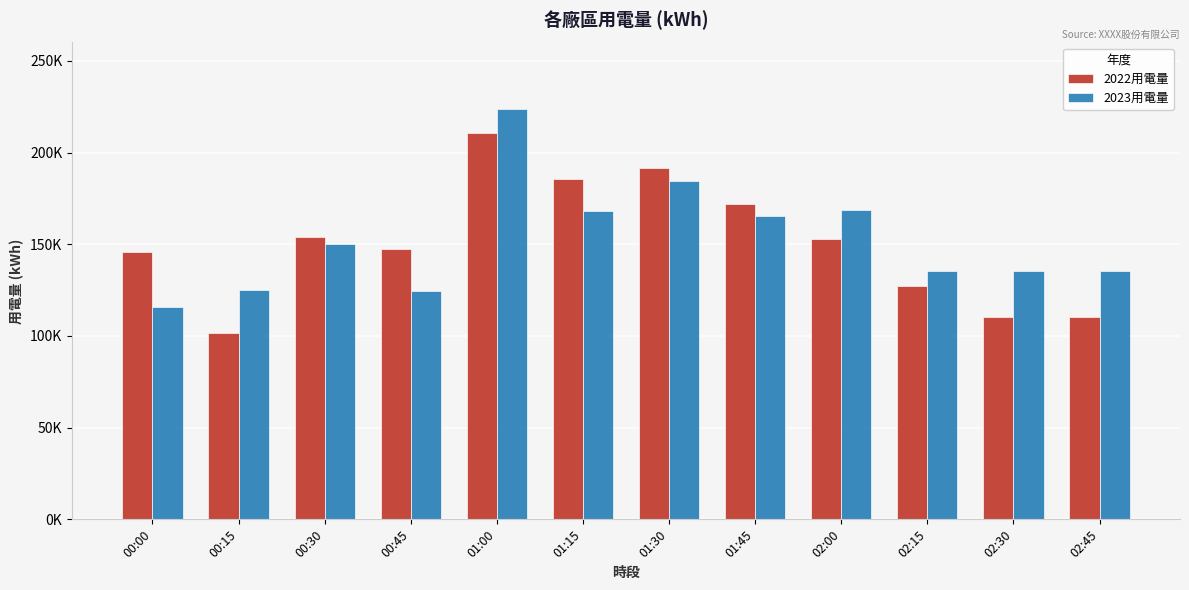

Reading left to right, list all the values displayed in this chart.

2022用電量: 145560.6	101351.5	154144.3	147259.8	210479.7	185358.1	191718.5	171797.0	152864.4	126978.0	110548.9	110548.9
2023用電量: 115521.0	125315.0	150055.3	124544.0	223541.0	168240.0	184541.0	165458.0	168541.0	135555.0	135247.0	135247.0